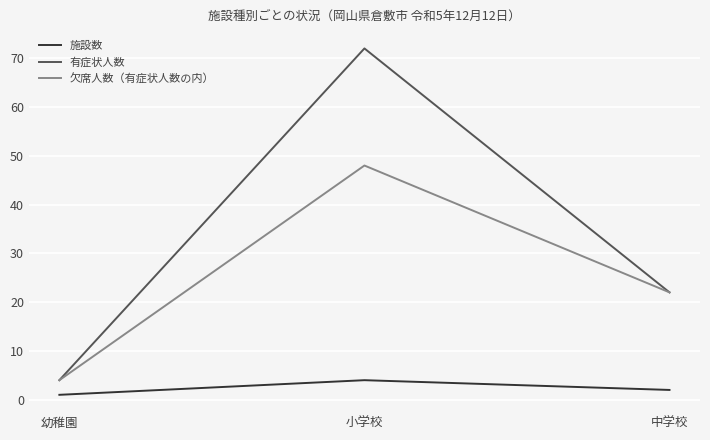

The value of 欠席人数（有症状人数の内） at 中学校 is 11. True or false?

False